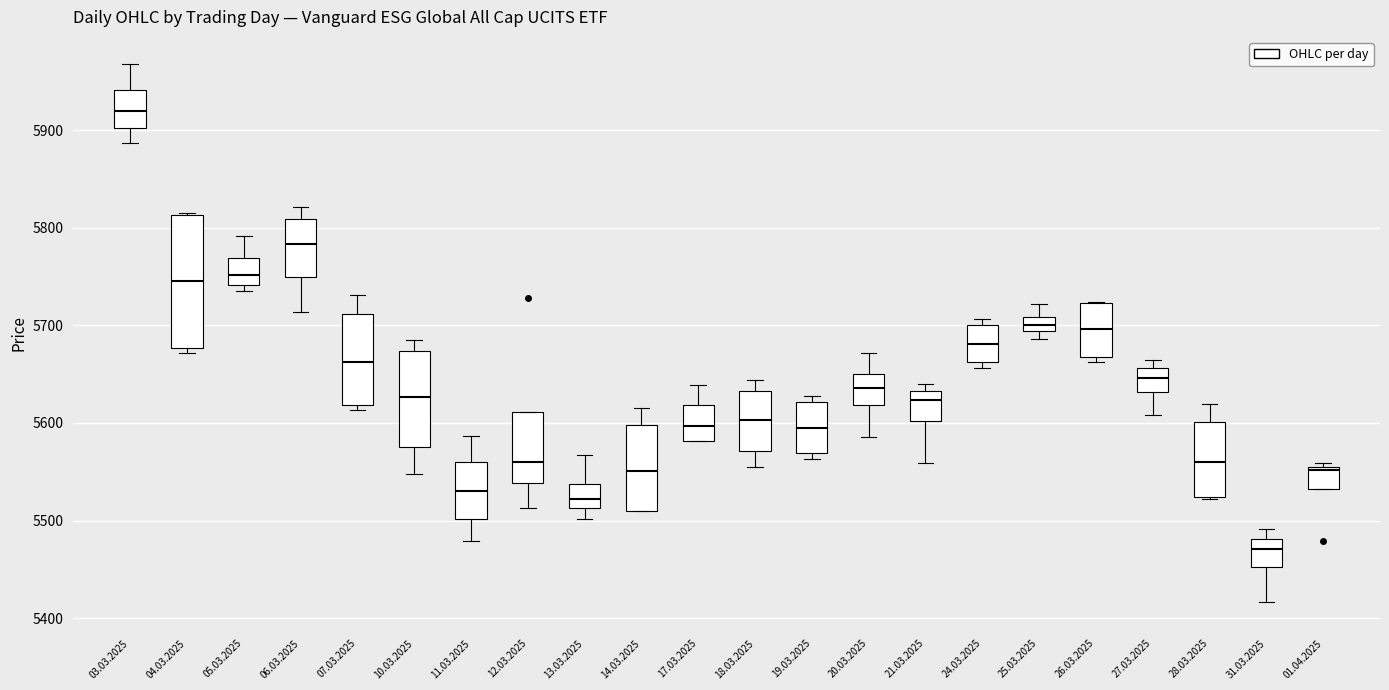

Comparing the boxes themselves (not the whiskers), which one is the tallest?

04.03.2025